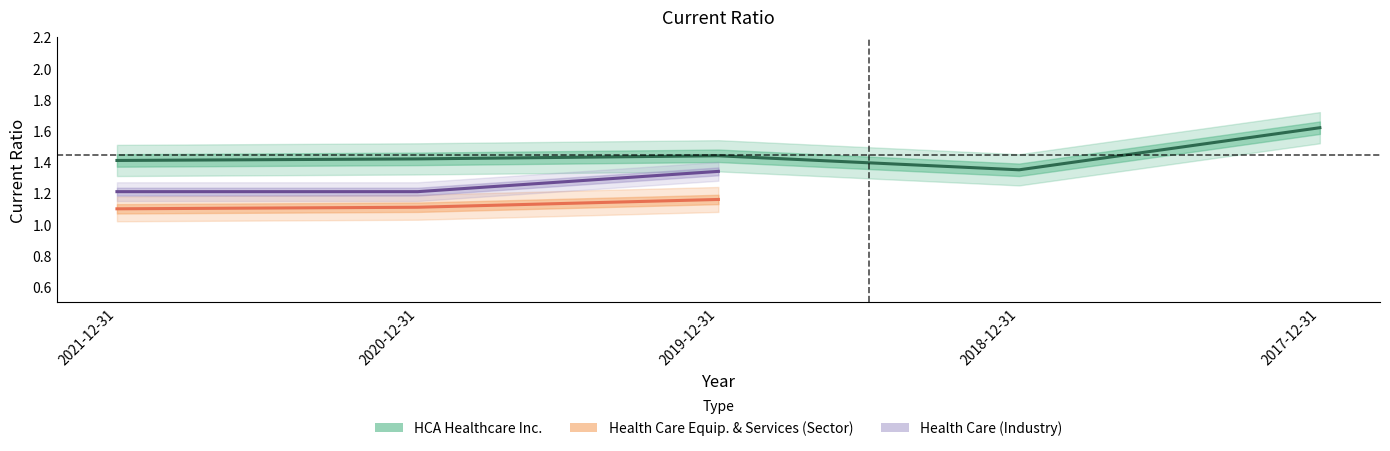

Which has a higher value, 2019-12-31 or 2017-12-31?

2017-12-31